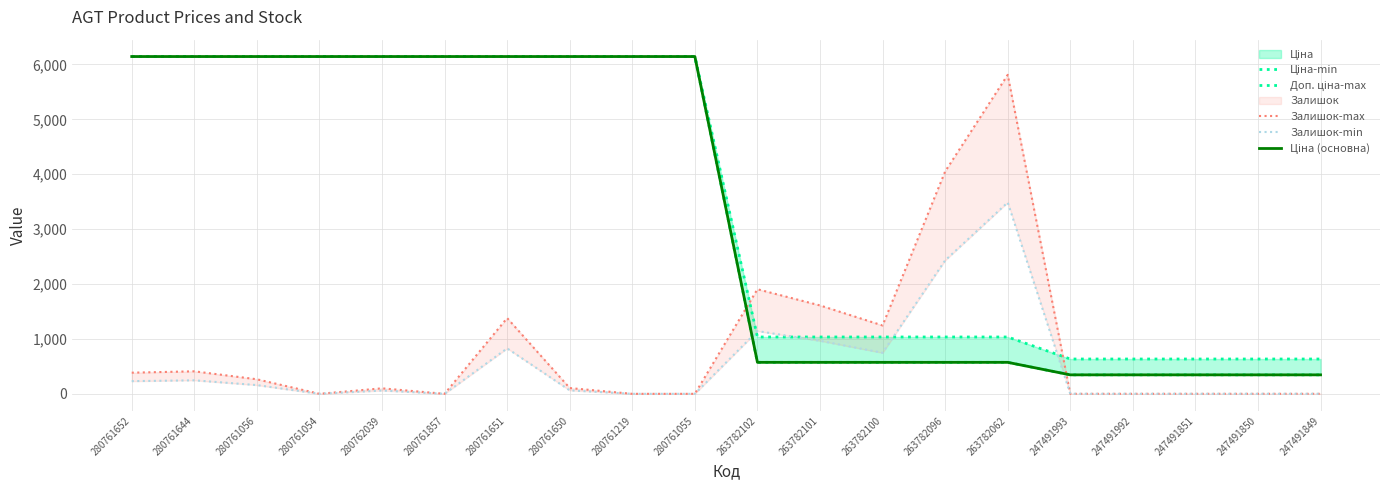

Reading left to right, transcribe all the data shown in this chart.

Ціна-min: 6143.2	6143.2	6143.2	6143.2	6143.2	6143.2	6143.2	6143.2	6143.2	6143.2	573.5	573.5	573.5	573.5	573.5	345.6	345.6	345.6	345.6	345.6
Доп. ціна-max: 6143.2	6143.2	6143.2	6143.2	6143.2	6143.2	6143.2	6143.2	6143.2	6143.2	1035.1	1035.1	1035.1	1035.1	1035.1	634.0	634.0	634.0	634.0	634.0
Залишок-max: 385.0	410.0	265.0	0.0	100.0	0.0	1380.0	105.0	0.0	0.0	1905.0	1610.0	1245.0	4050.0	5810.0	0.0	0.0	0.0	0.0	0.0
Залишок-min: 231.0	246.0	159.0	0.0	60.0	0.0	828.0	63.0	0.0	0.0	1143.0	966.0	747.0	2430.0	3486.0	0.0	0.0	0.0	0.0	0.0
Ціна (основна): 6143.2	6143.2	6143.2	6143.2	6143.2	6143.2	6143.2	6143.2	6143.2	6143.2	573.5	573.5	573.5	573.5	573.5	345.6	345.6	345.6	345.6	345.6